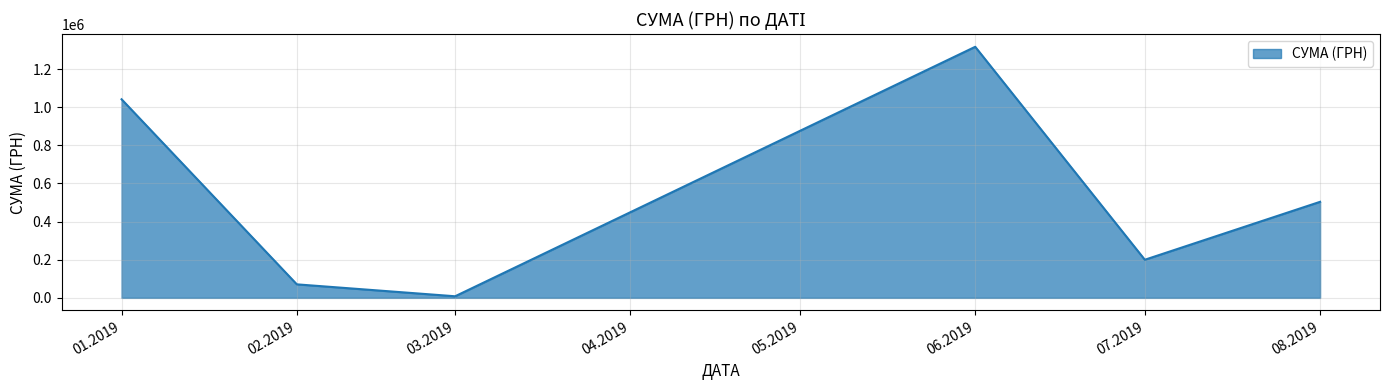

Count the number of categories in the chart.

6